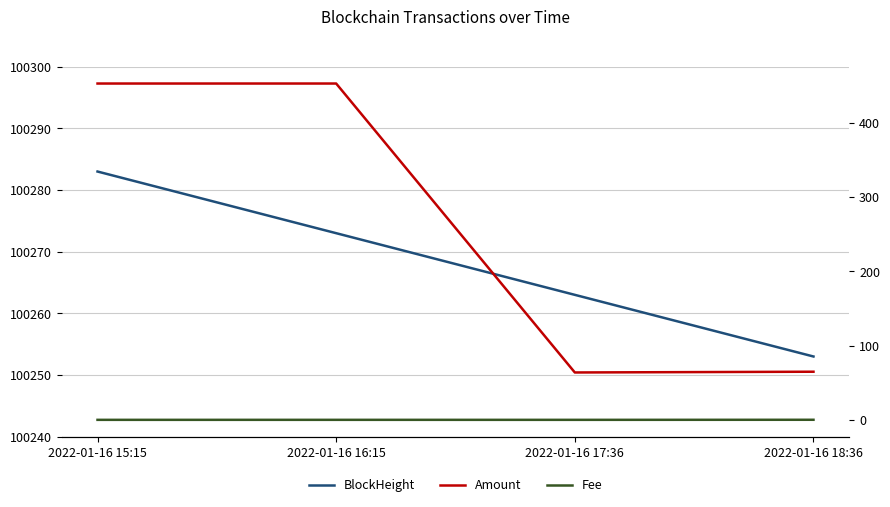

Count the Fee values in the range 0 to 1.

4